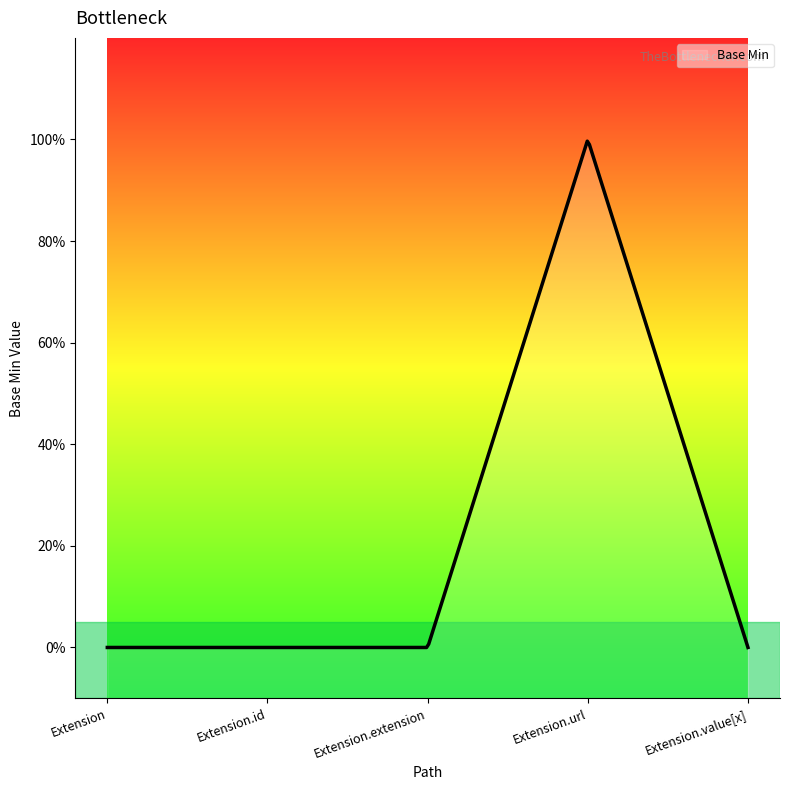

Reading left to right, what are all the values shown in this chart?

0	0	0	1	0